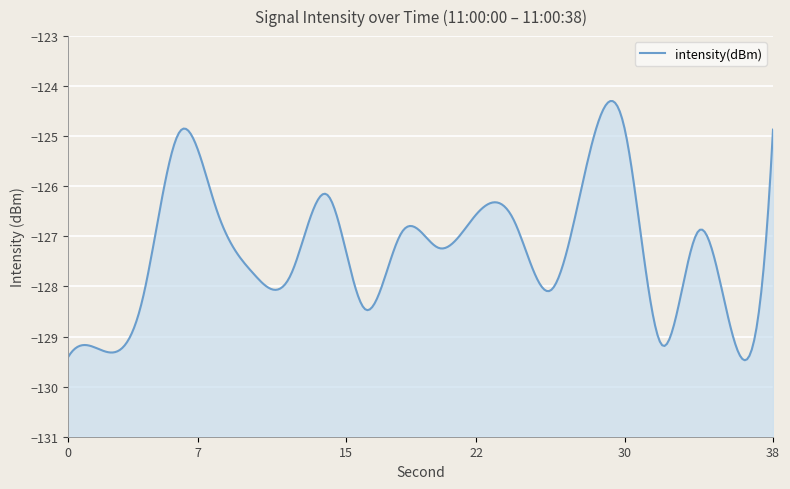

Reading left to right, extract all data points from this chart.

0=-129.4	2=-129.3	4=-128.3	6=-124.9	8=-126.5	10=-127.7	12=-127.8	14=-126.2	16=-128.4	18=-126.9	20=-127.2	22=-126.6	24=-126.7	26=-128.1	28=-125.5	30=-124.8	32=-129.2	34=-126.9	36=-129.2	38=-124.9